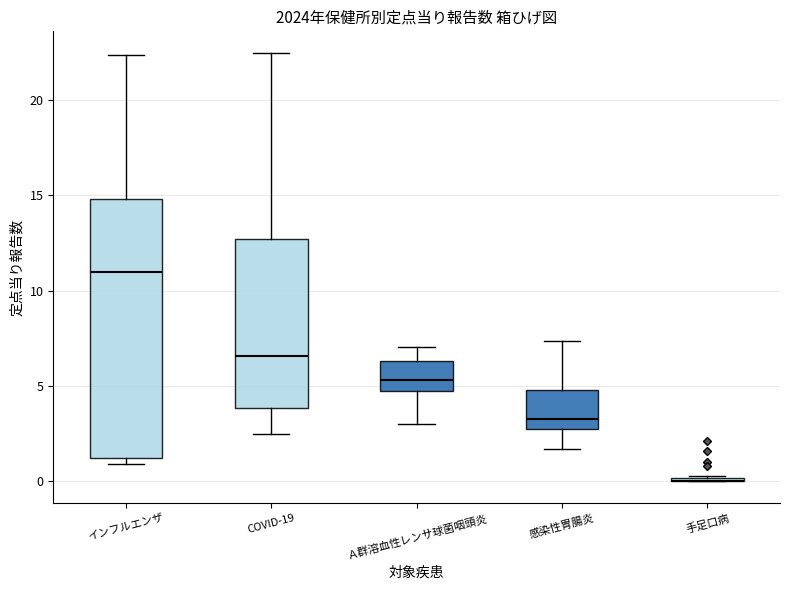

Reading left to right, transcribe this box plot: for each box, give where its median line is, the range the box spans, and where its two whiskers end, as read against the y-axis. The values are not printed on the chart, so give them approximately, as read against the axis.

インフルエンザ: median 11.0, box 1.0 to 15.0, whiskers 1.0 (just below the box's lower edge) to 22.5
COVID-19: median 6.5, box 4.0 to 12.5, whiskers 2.5 to 22.5
Ａ群溶血性レンサ球菌咽頭炎: median 5.5, box 4.5 to 6.5, whiskers 3.0 to 7.0
感染性胃腸炎: median 3.5, box 3.0 to 5.0, whiskers 1.5 to 7.5
手足口病: box collapsed to a line at 0.0, whiskers 0.0 to 0.5